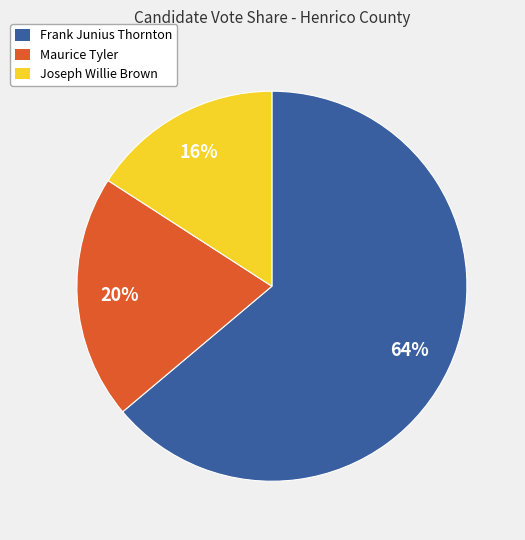

Approximately how many times larger is the value at Frank Junius Thornton compared to Joseph Willie Brown?

4.0